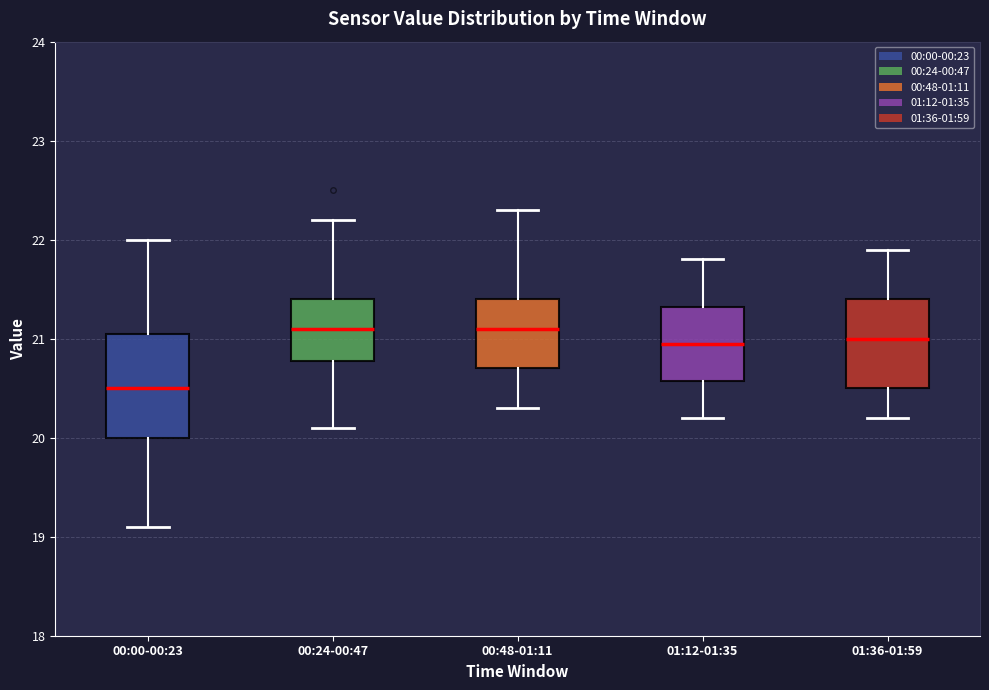

Comparing the boxes themselves (not the whiskers), which one is the tallest?

00:00-00:23